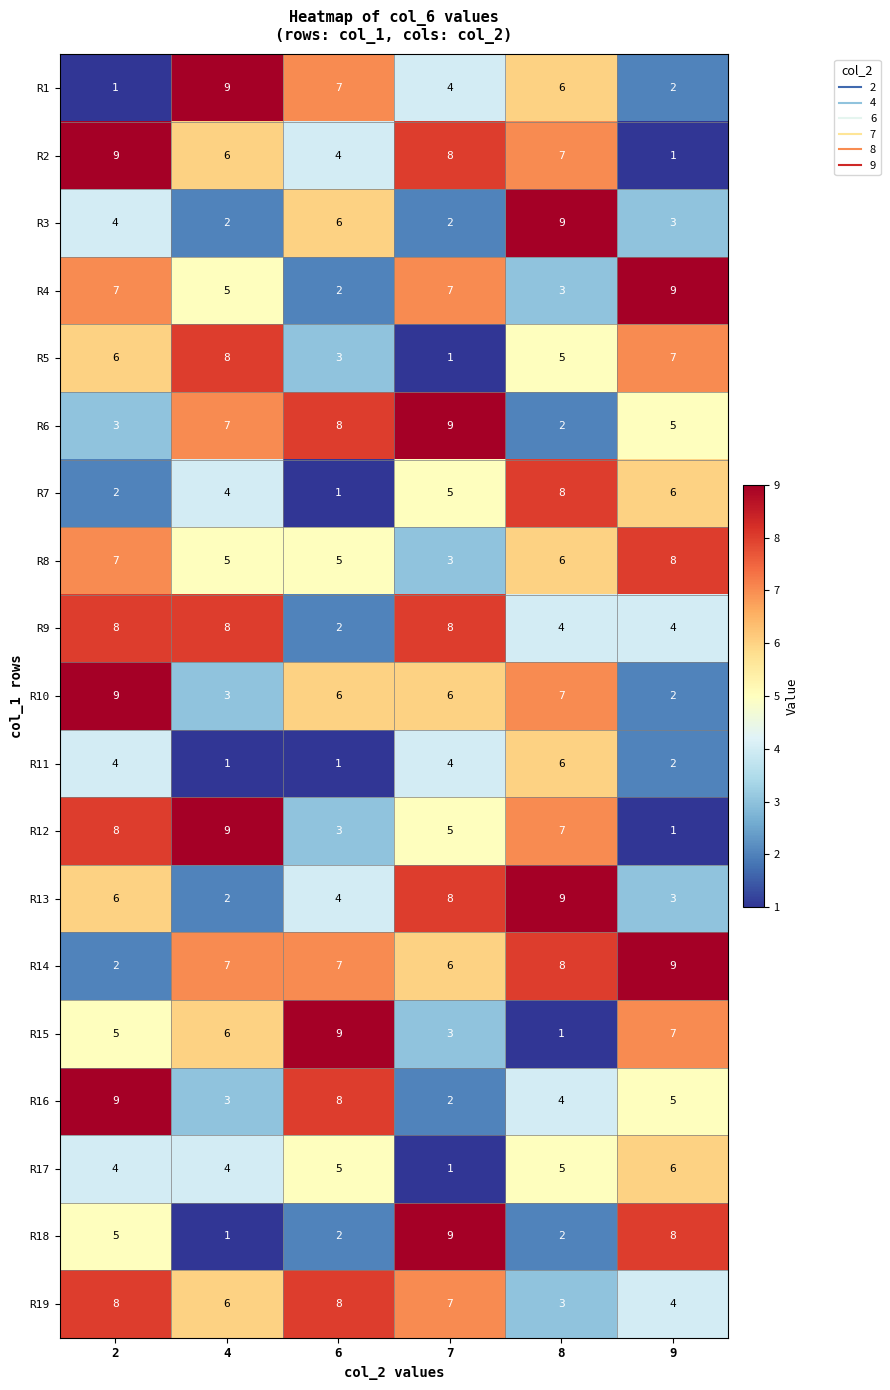

True or false: R9 has a value of 4 at 6.

False